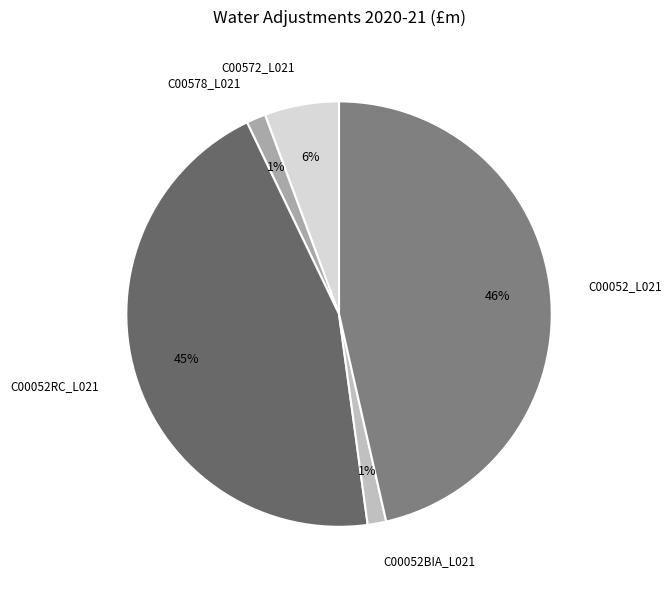

Which has a higher value, C00052BIA_L021 or C00572_L021?

C00572_L021